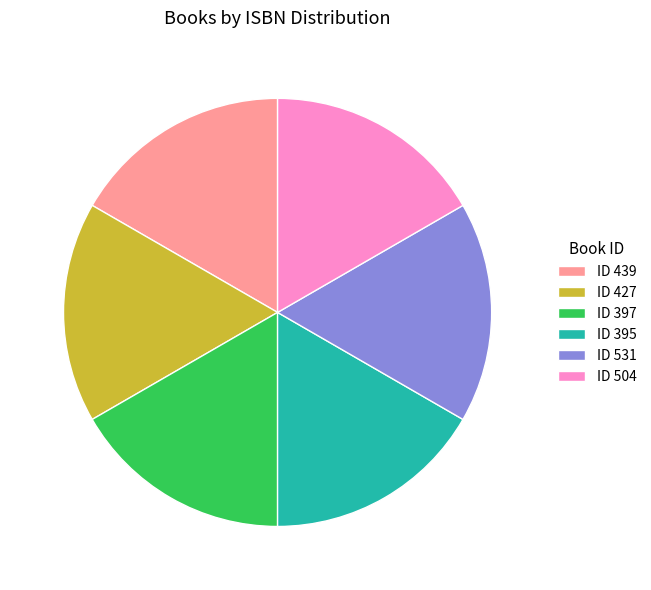

Is there a majority slice in this chart?

No